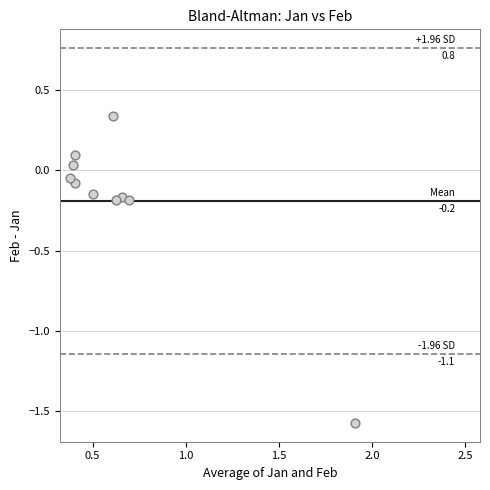

What is the range of X values (max minus min)?

1.5